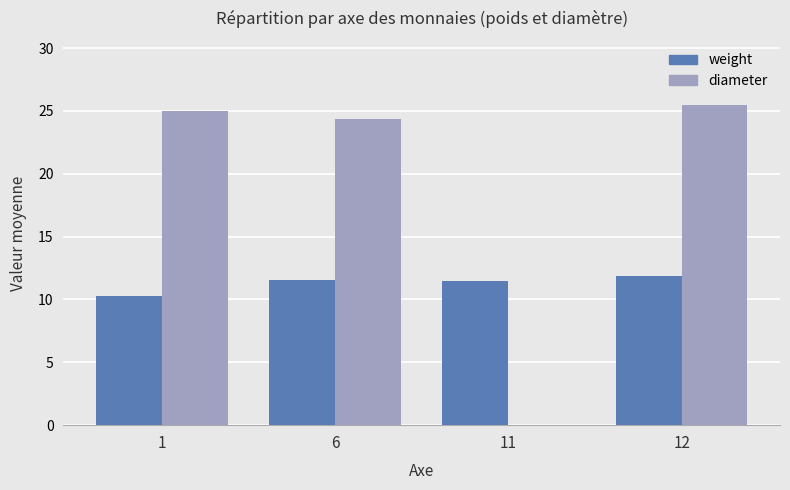

What is the highest value of the diameter series?

25.5